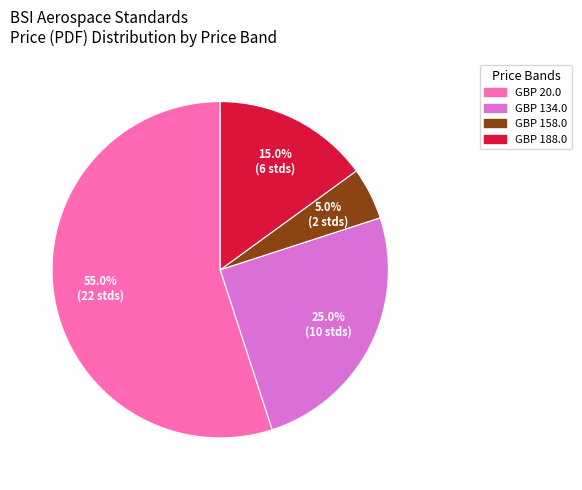

Which has a higher value, GBP 188.0 or GBP 134.0?

GBP 134.0